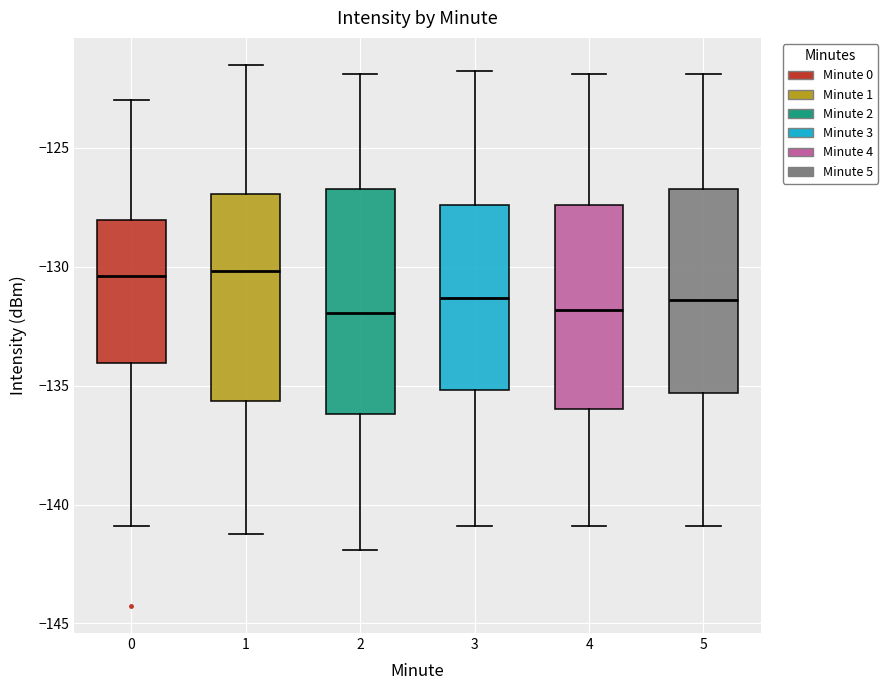

Comparing the boxes themselves (not the whiskers), which one is the tallest?

2